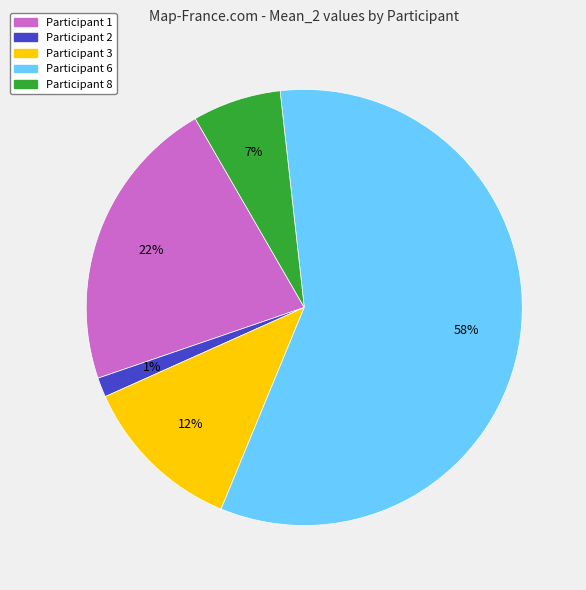

How many segments does this pie chart have?

5